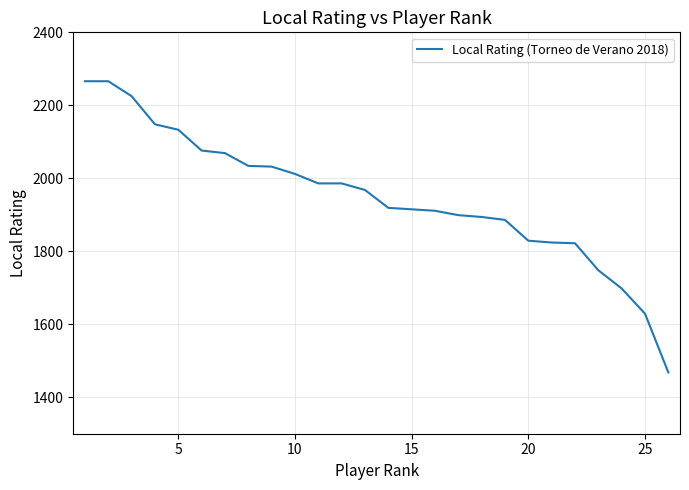

What is the minimum value shown in the chart?

1468